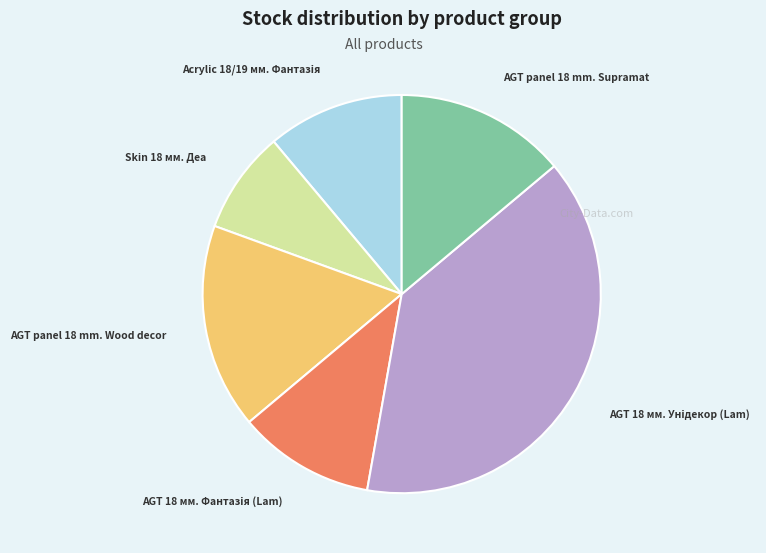

Is it true that Skin 18 мм. Деа is 20% of the pie?

False